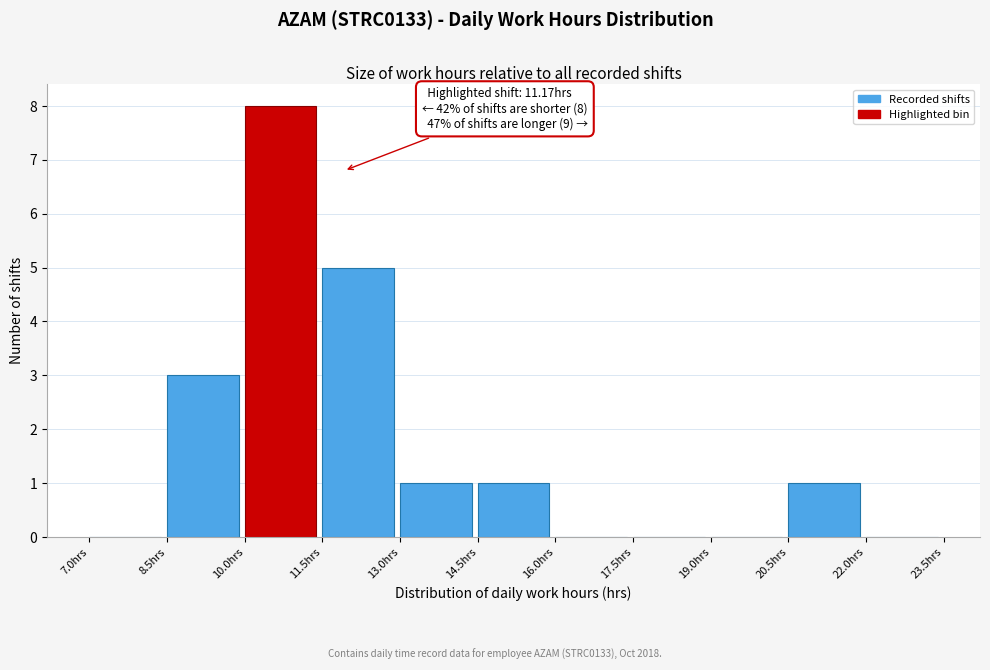

Which range on the x-axis has the tallest bar?

10.0 to 11.5